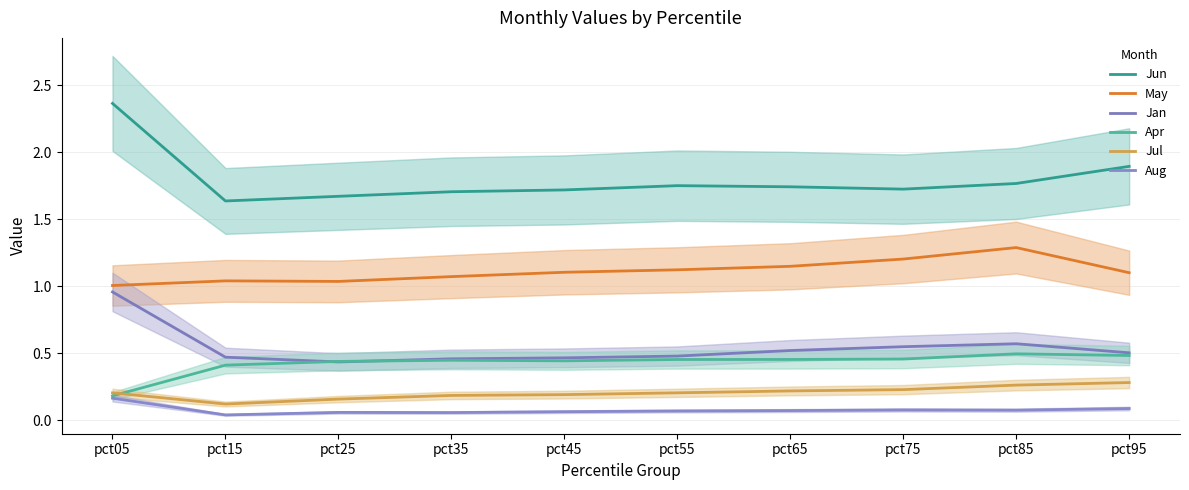

The value of Jun at pct05 is 2.4. True or false?

True